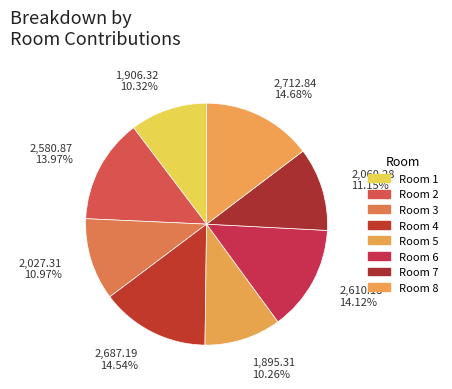

How many slices are in this pie chart?

8